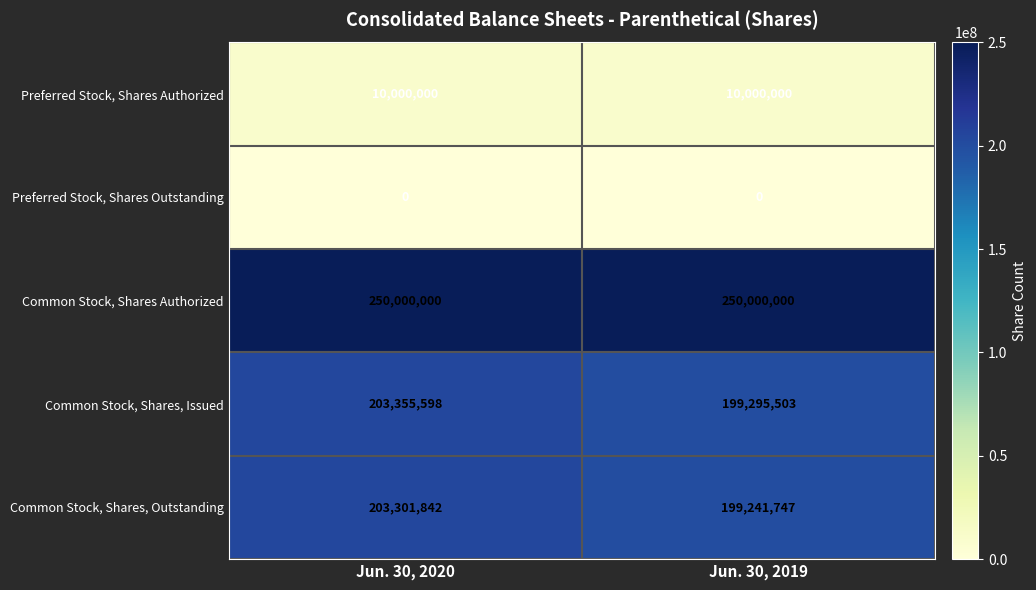

What is the highest value of the Common Stock, Shares Authorized series?

250000000